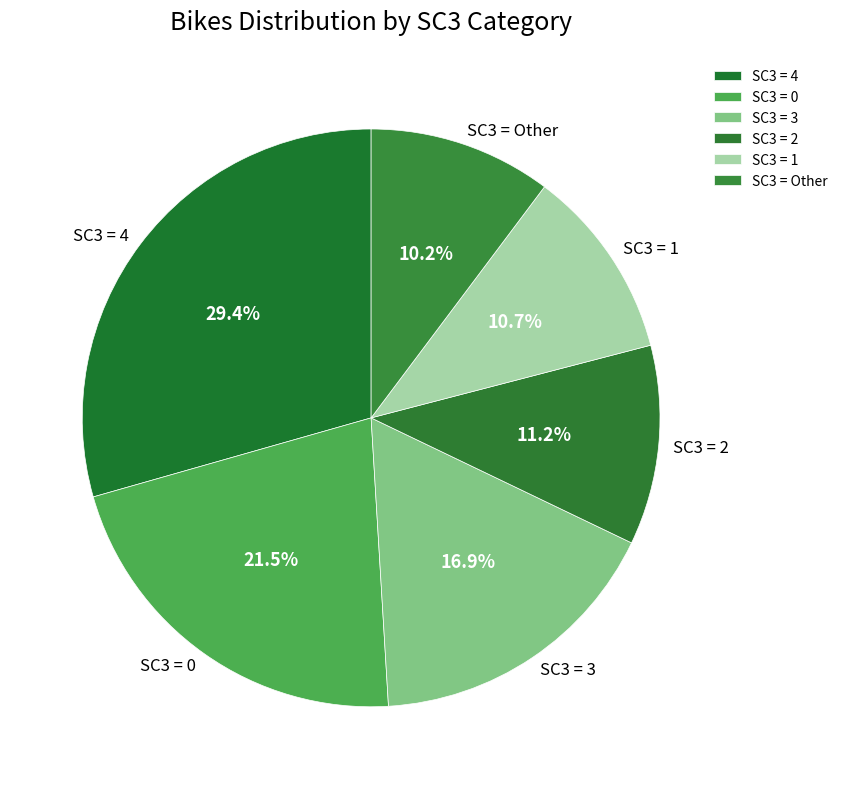

Does SC3 = Other account for over 50% of the chart?

No